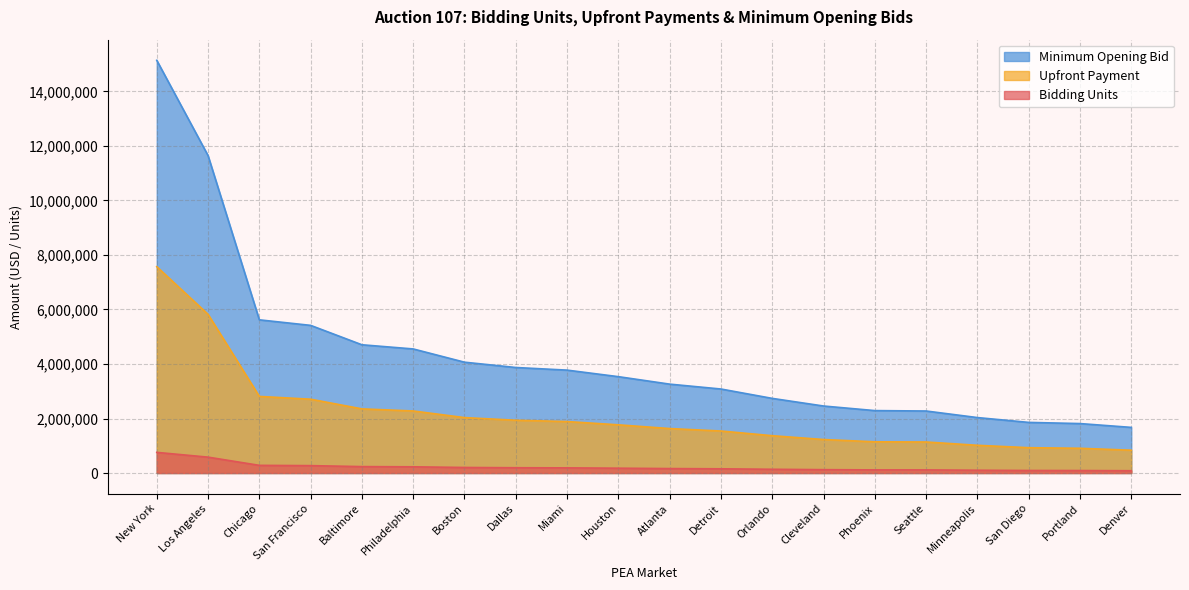

At which label does Bidding Units first exceed 1768000?

New York